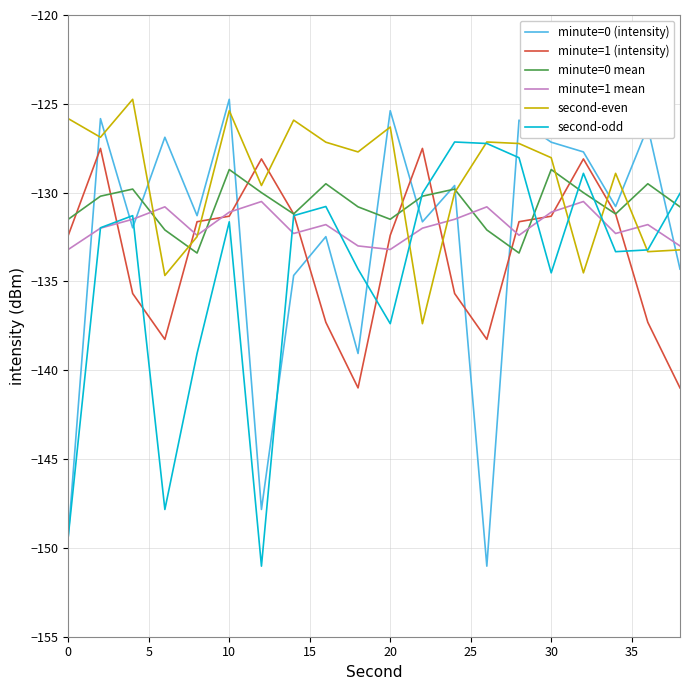

Which series has the widest spread of values?

minute=0 (intensity)